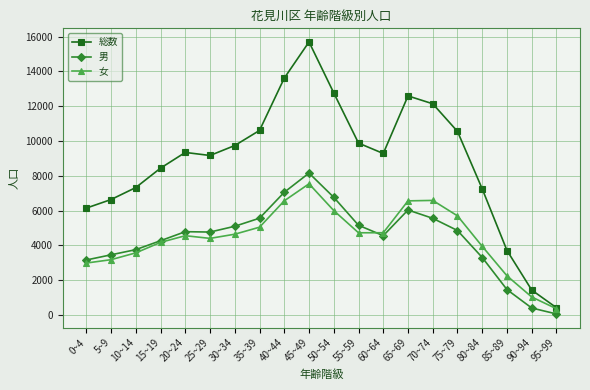

At 5~9, list the series in order from largest to smallest.

総数, 男, 女